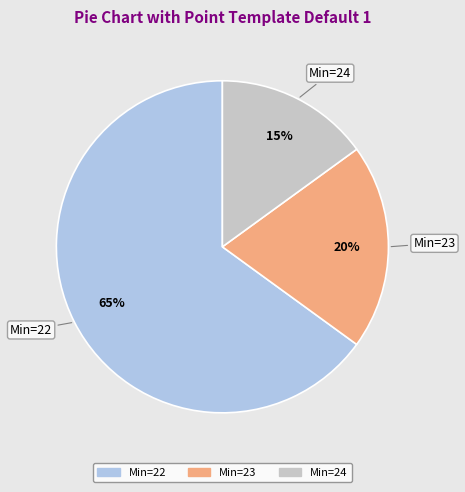

To the nearest percent, what is the difference between the largest and smallest slice percentages?

50%